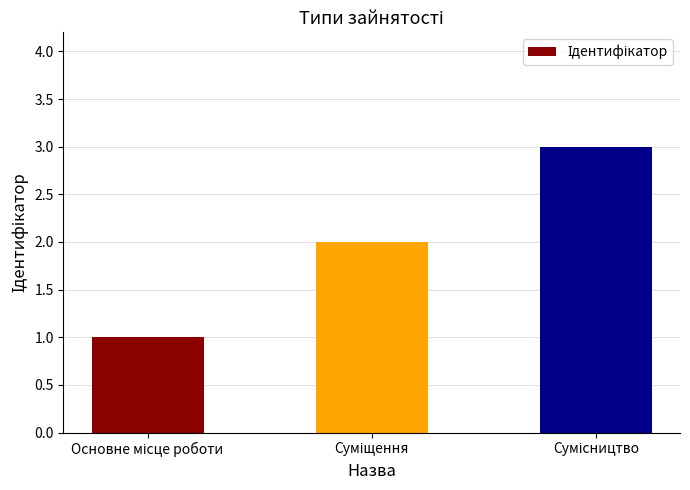

How many values are between 1 and 3?

3